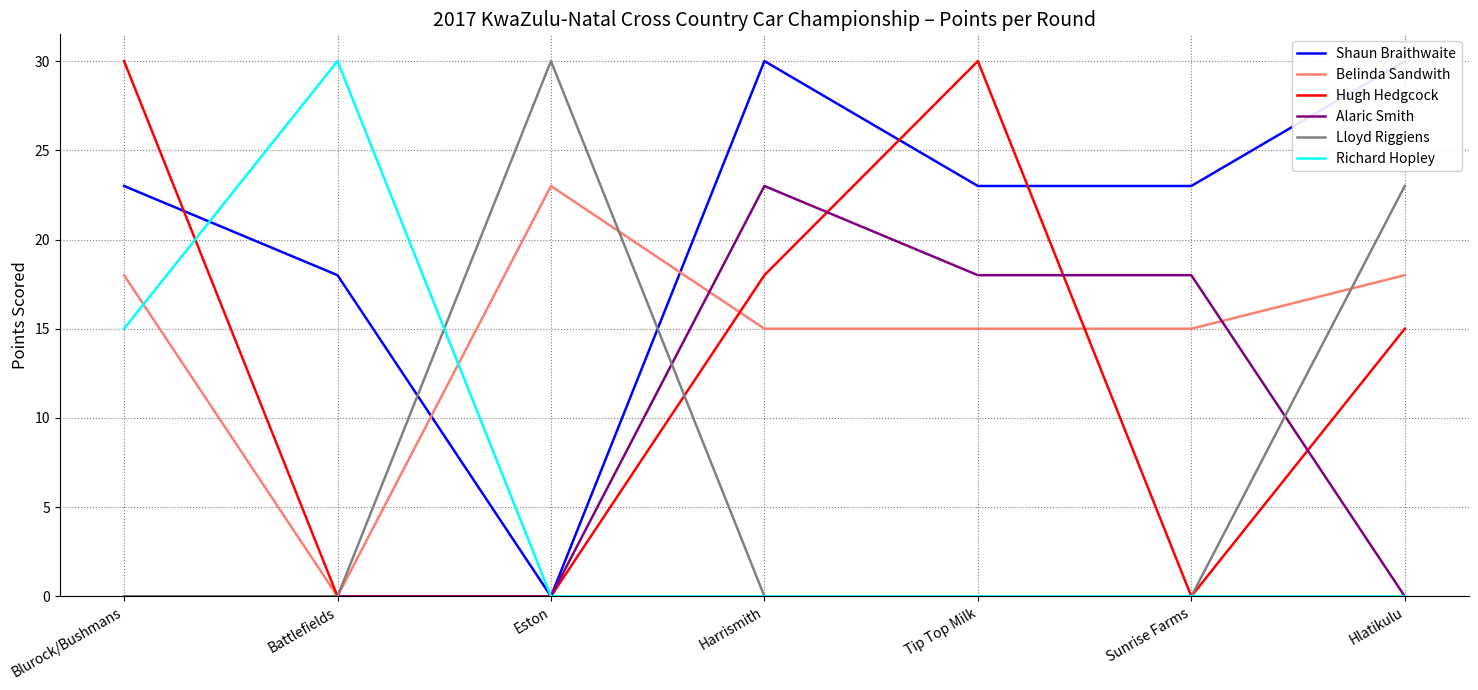

Where is the first local maximum for Hugh Hedgcock?

Tip Top Milk